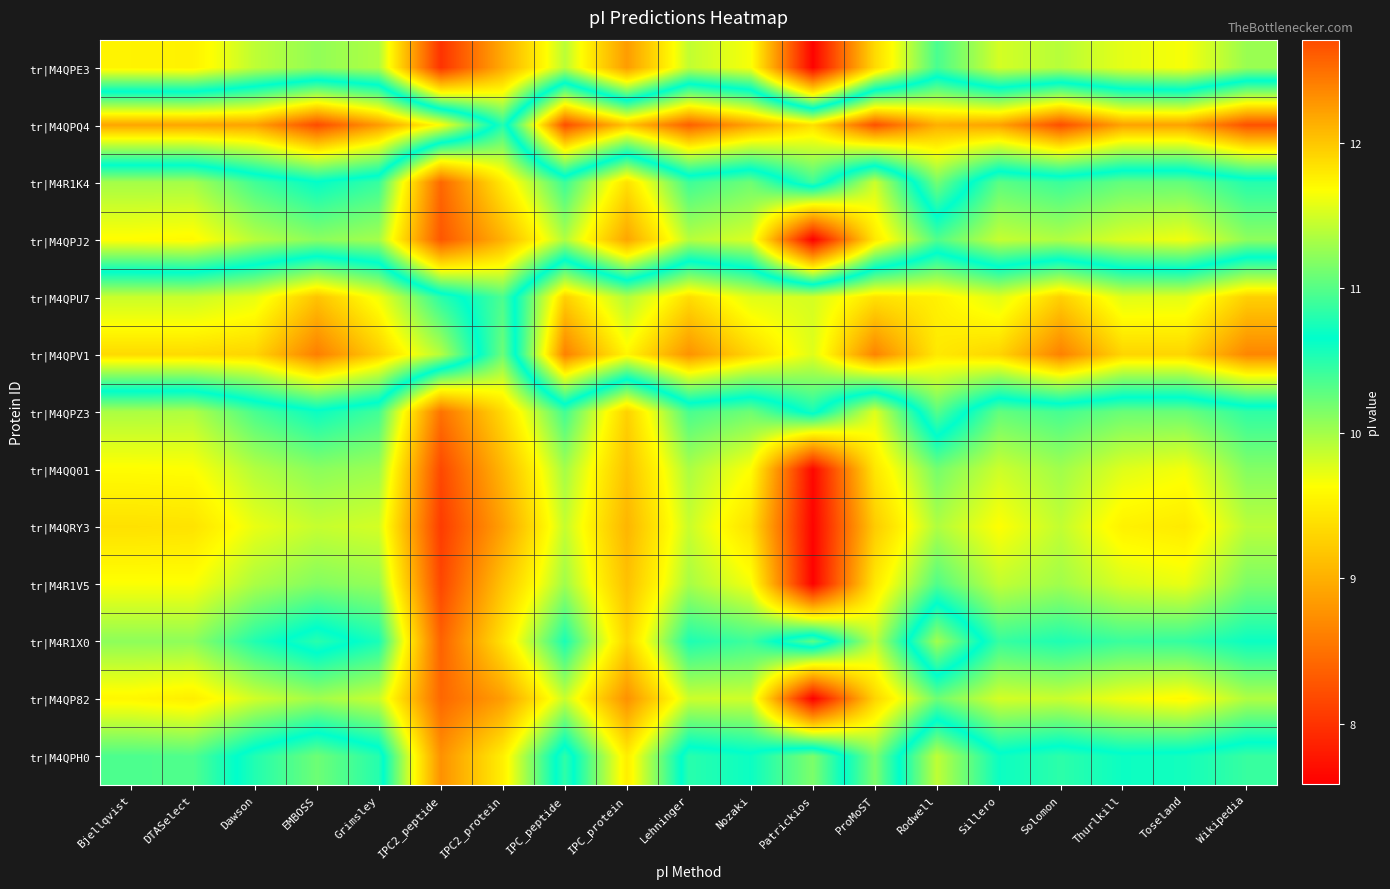

How many data points does each series have?

19